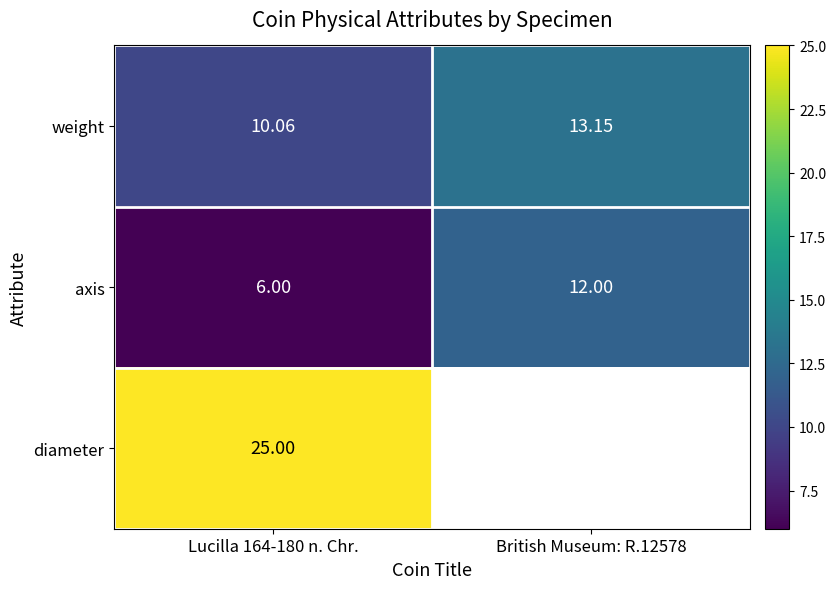

What is the spread (max minus min) of values at Lucilla 164-180 n. Chr.?

19.0